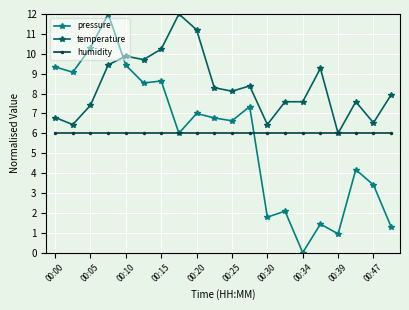

Which series has the widest spread of values?

pressure